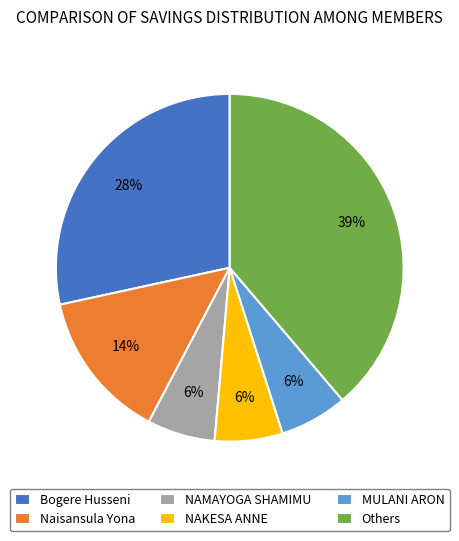

Is Bogere Husseni the majority of the pie?

No